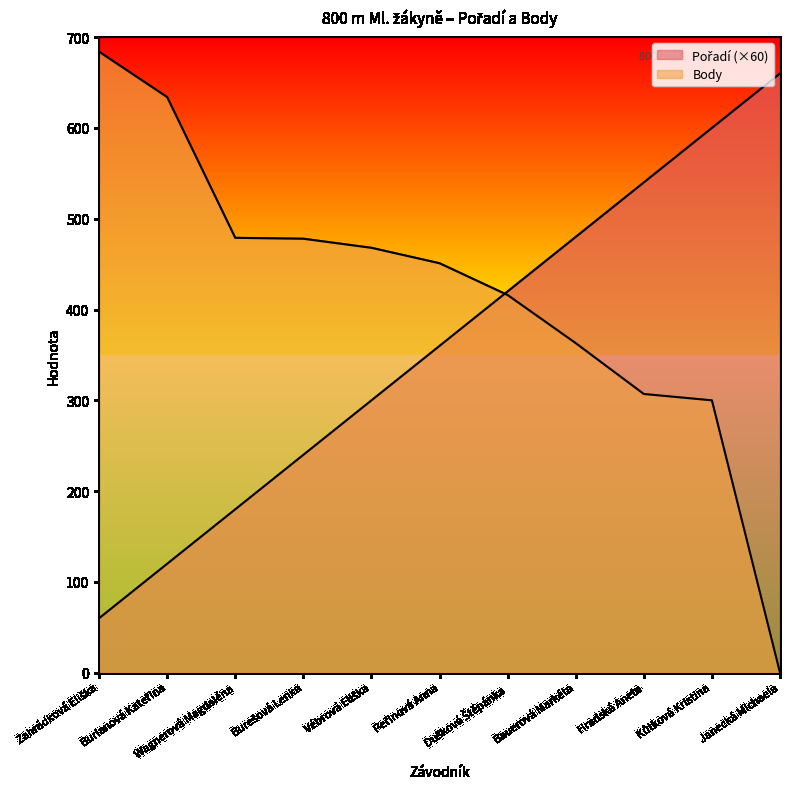

True or false: Pořadí and Body cross at least once.

True